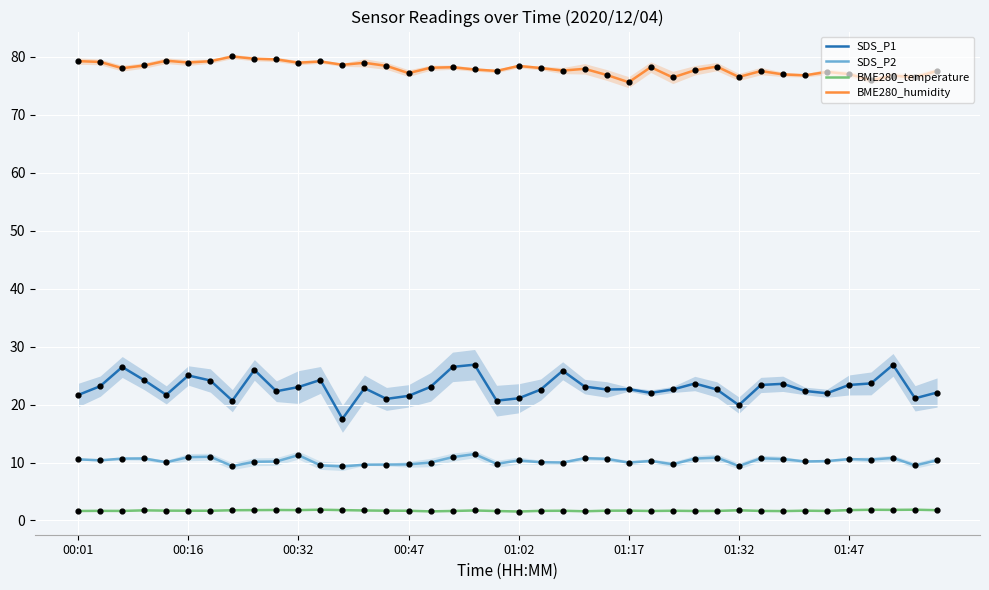

Which series contains the lowest Y value?

BME280_temperature